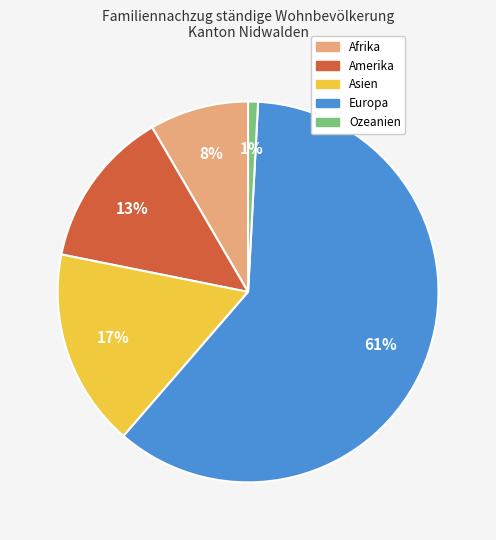

To the nearest percent, what percentage of the pie is Amerika?

13%